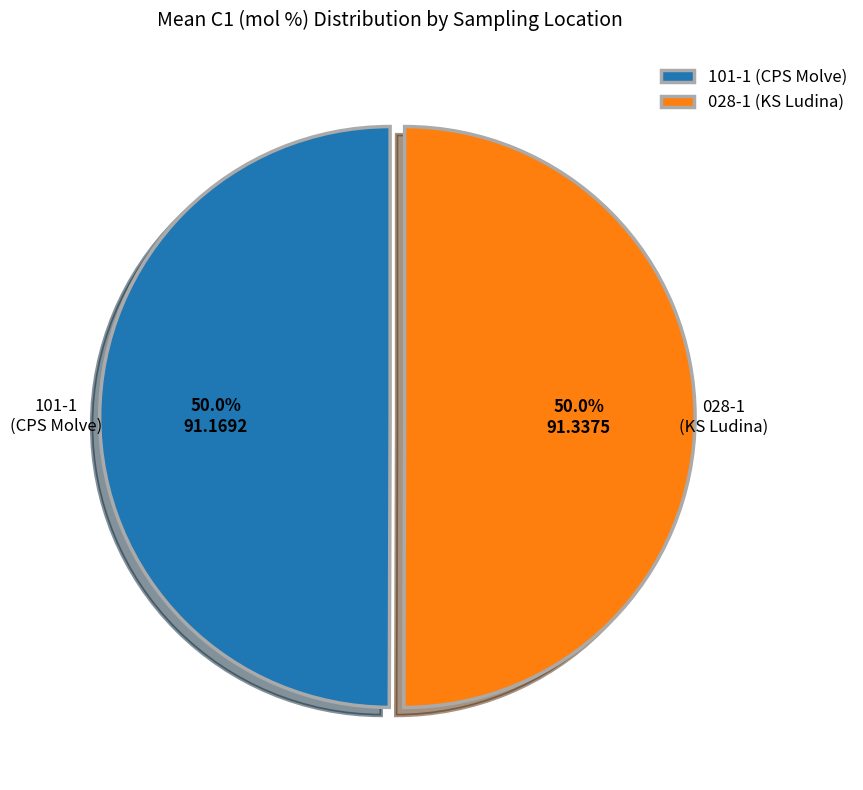

Is there any slice that represents more than half of the pie?

Yes